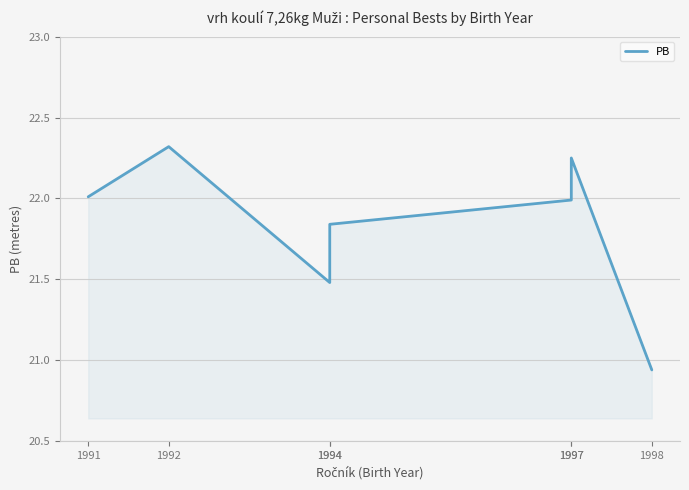

List the labels in order of value, largest first.

1992, 1997, 1991, 1997, 1994, 1994, 1998